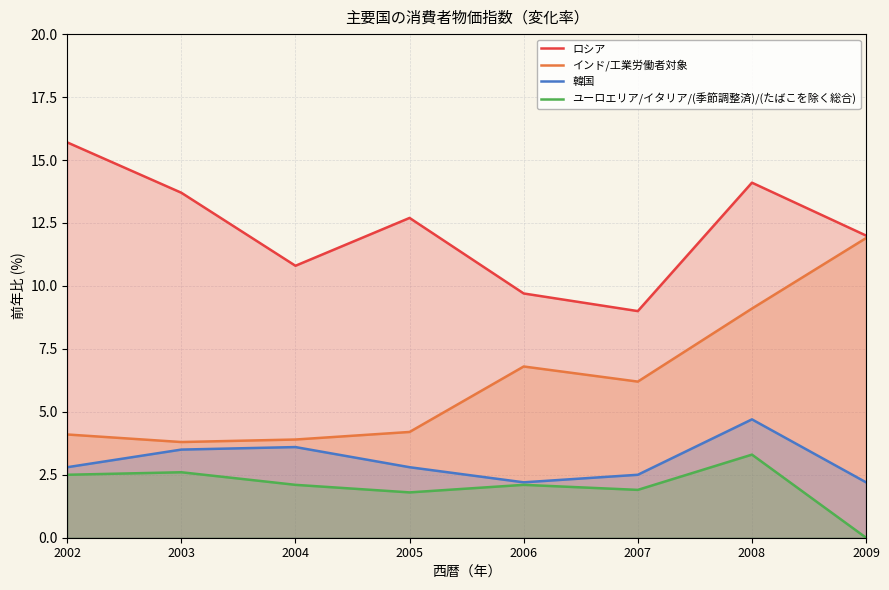

What is the average value of the ロシア series?

12.2